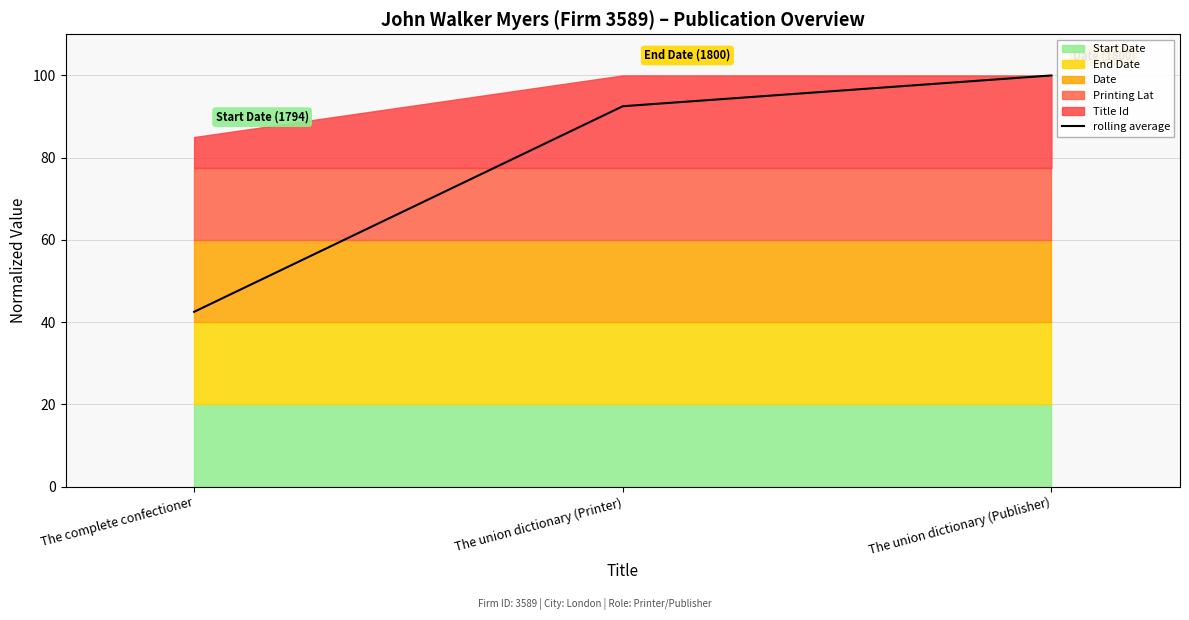

Reading right to left, transcribe all the data shown in this chart.

100.0	92.5	42.5